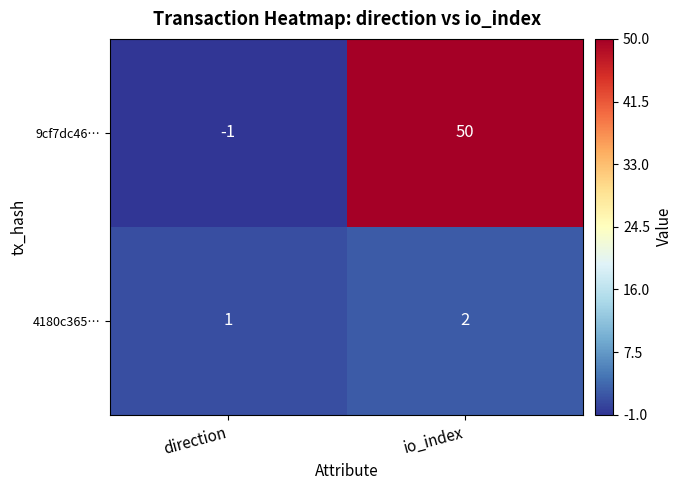

The value of 9cf7dc46… at direction is -1. True or false?

True